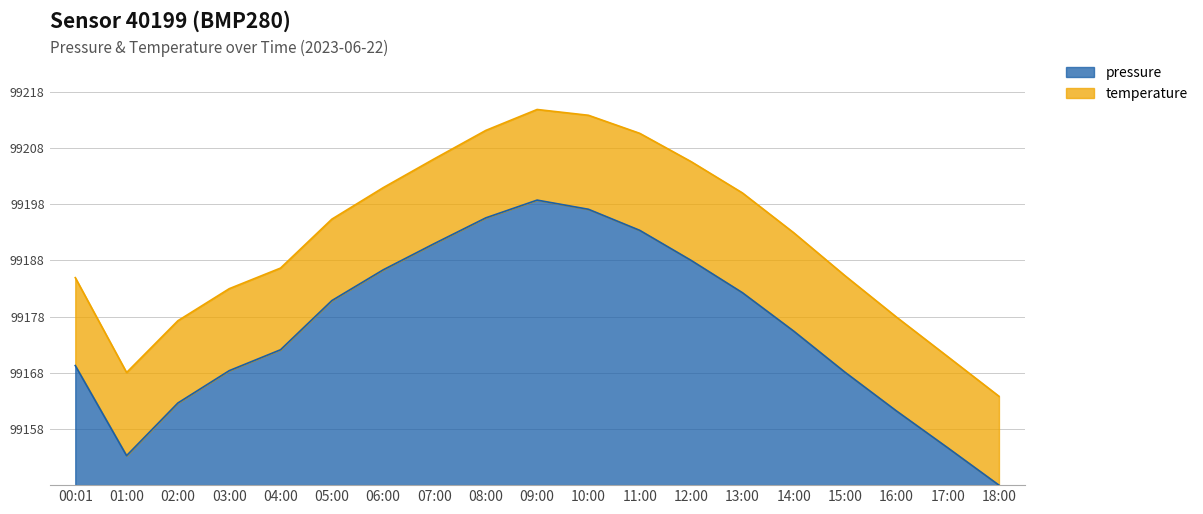

Between 09:00 and 08:00, which is larger?

09:00